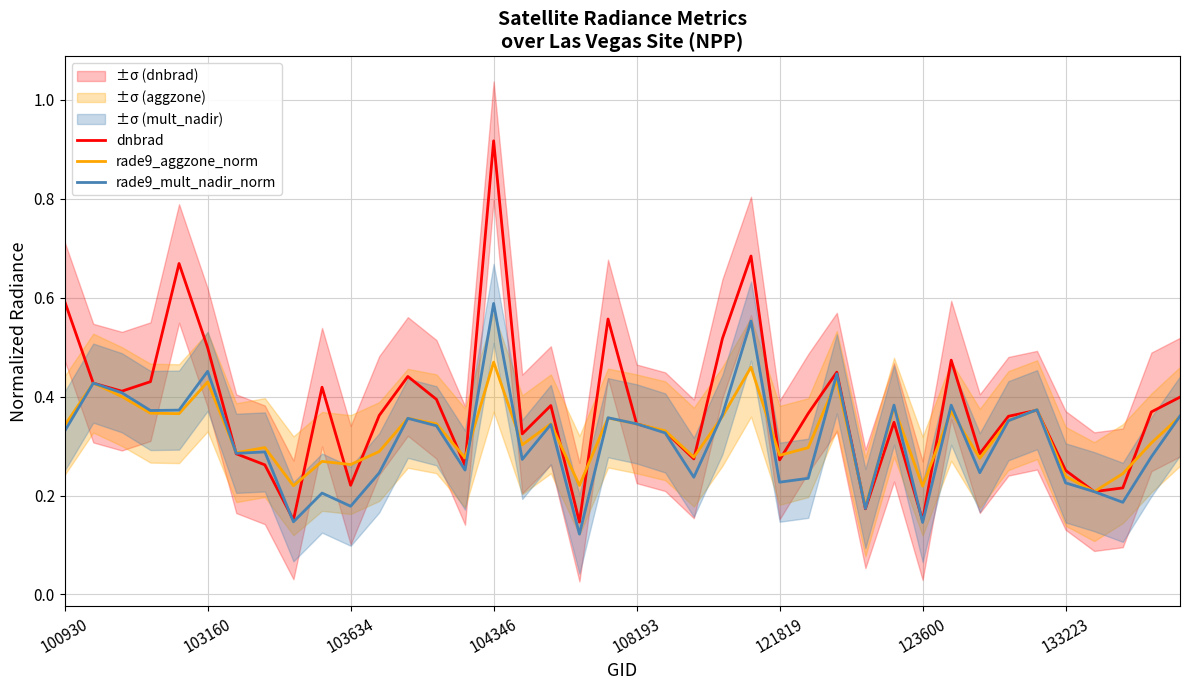

Which category has the highest value in the rade9_mult_nadir_norm series?

104346